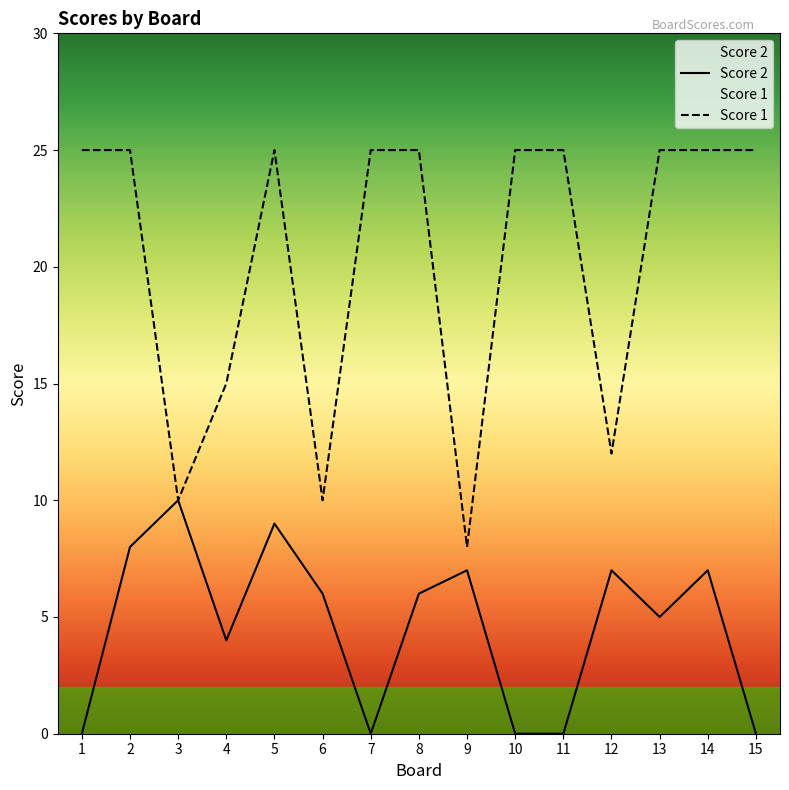

At which label does Score 2 first exceed 6?

2